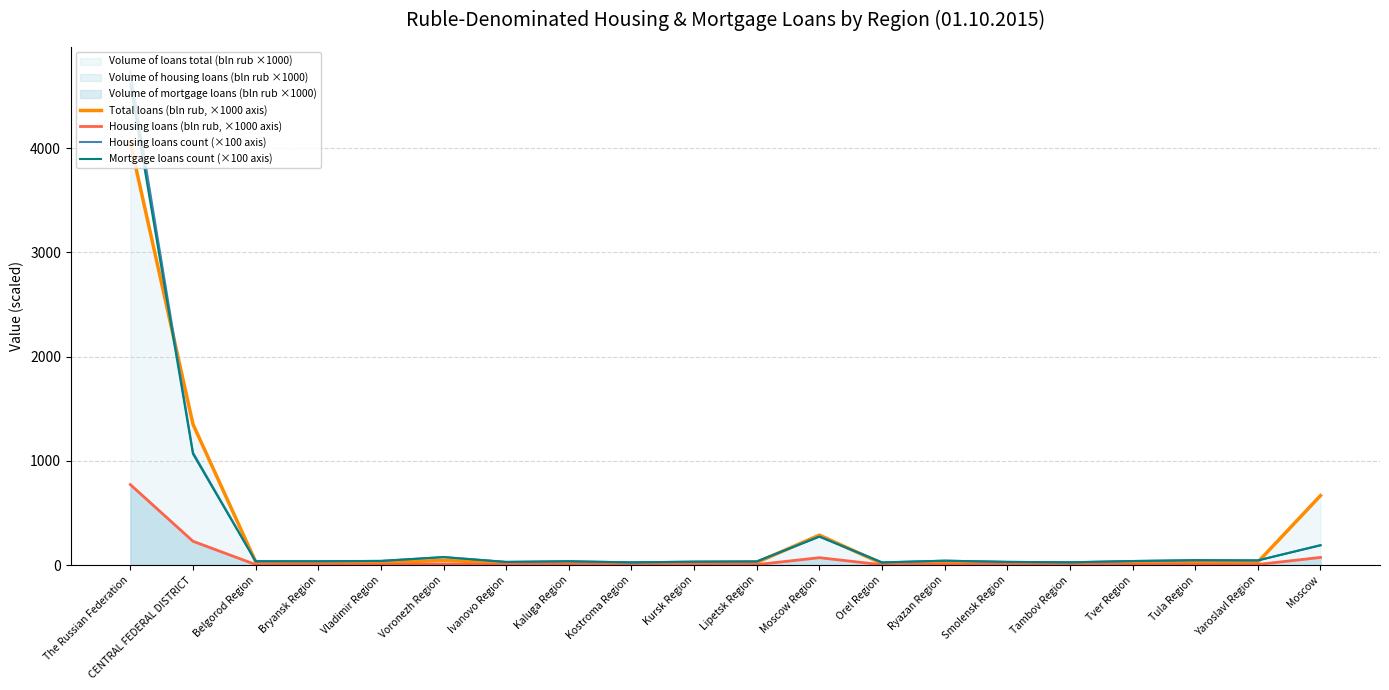

At which label does Housing loans (bln rub, ×1000 axis) reach its minimum?

Kostroma Region